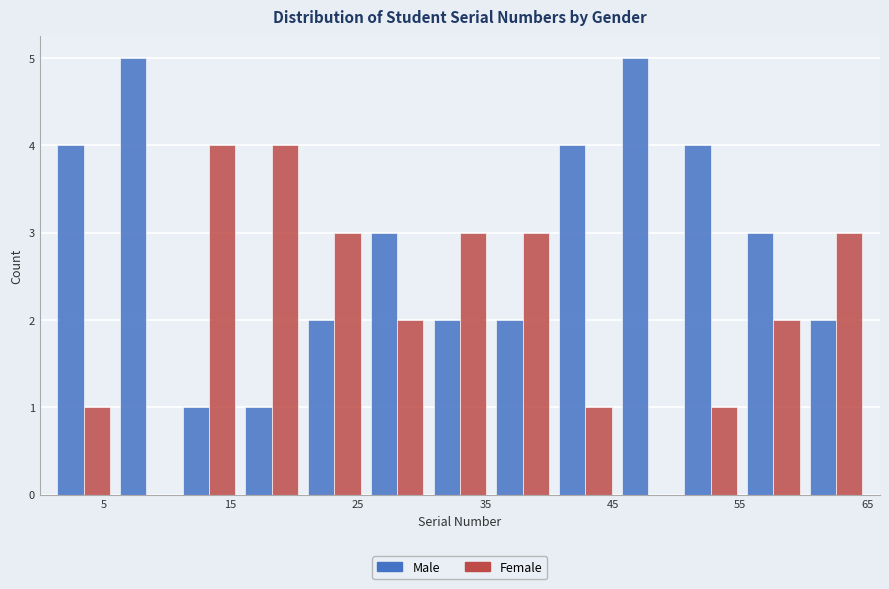

Reading left to right, list every range on the x-axis with the height of the bar of each series over it. Neither the bar edges nor the heights are printed on the chart, so give them approximately, as read against the axes.

1 to 6: Male=4	Female=1
6 to 11: Male=5	Female=0
11 to 16: Male=1	Female=4
16 to 21: Male=1	Female=4
21 to 26: Male=2	Female=3
26 to 31: Male=3	Female=2
31 to 35: Male=2	Female=3
35 to 40: Male=2	Female=3
40 to 45: Male=4	Female=1
45 to 50: Male=5	Female=0
50 to 55: Male=4	Female=1
55 to 60: Male=3	Female=2
60 to 65: Male=2	Female=3